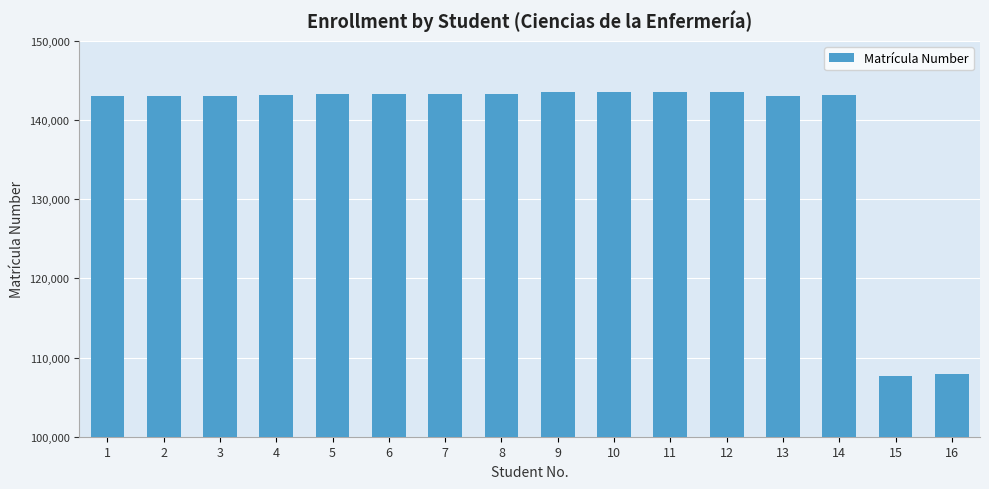

What is the smallest value displayed?

107705